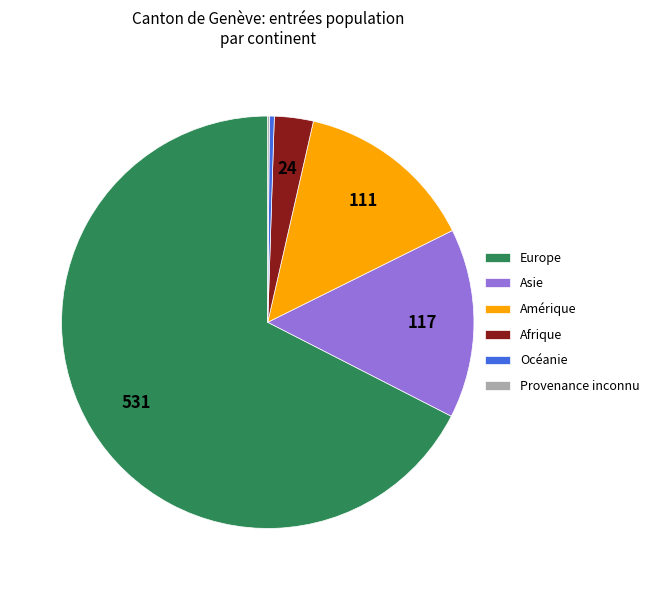

Combined, do Afrique and Océanie account for over 50%?

No